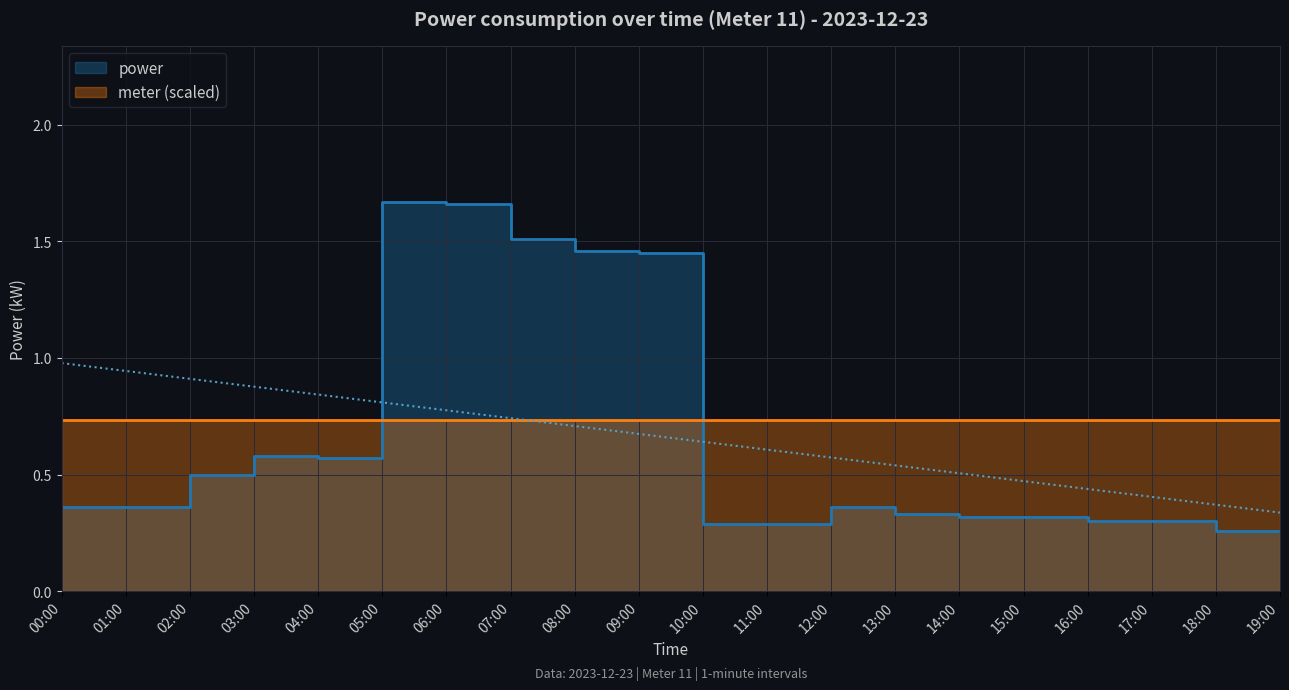

Does the chart display data point markers on the line(s)?

No